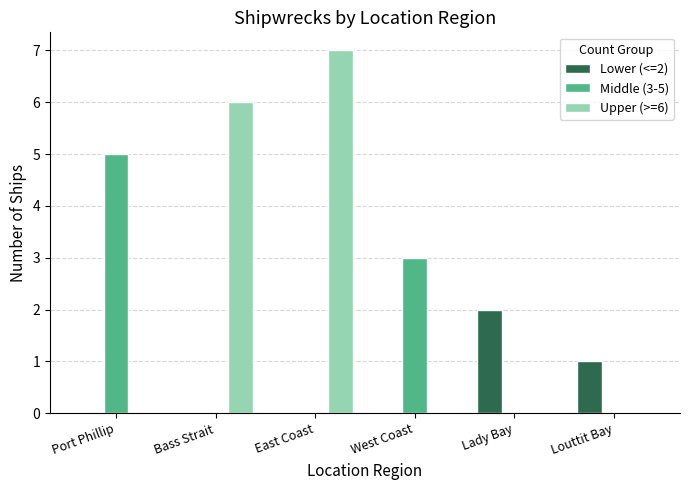

Is it true that Middle (3-5) equals -2 at Bass Strait?

False